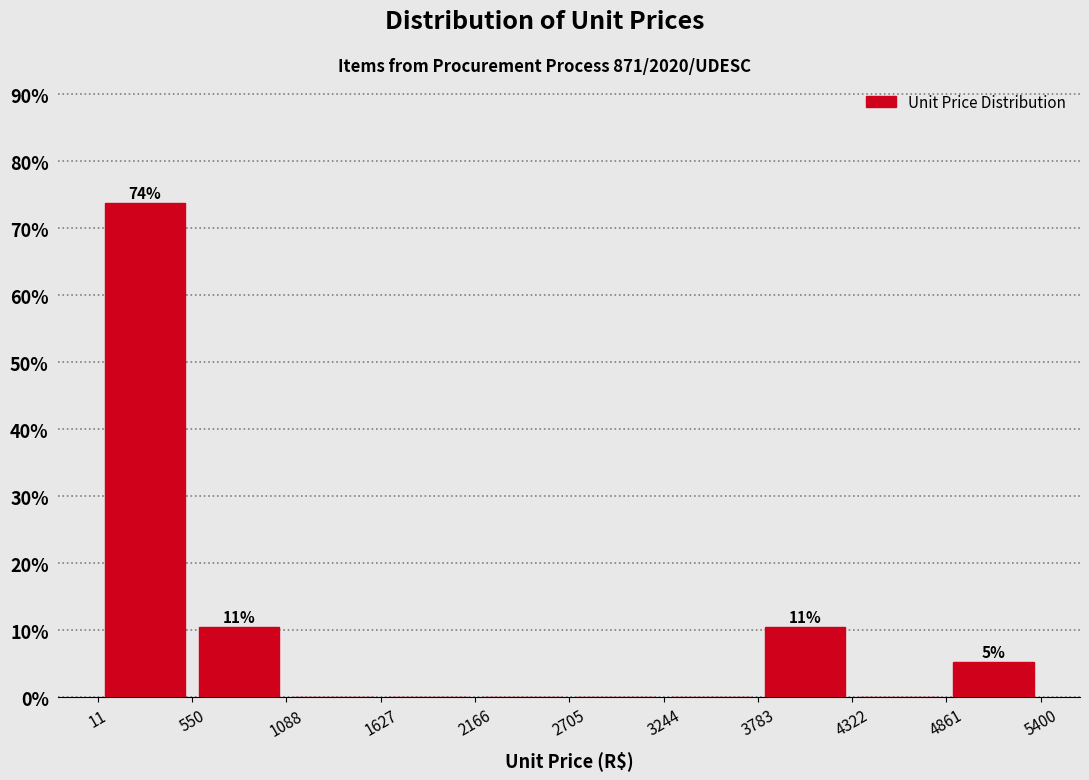

Over which range of the x-axis is the bar tallest?

11 to 550